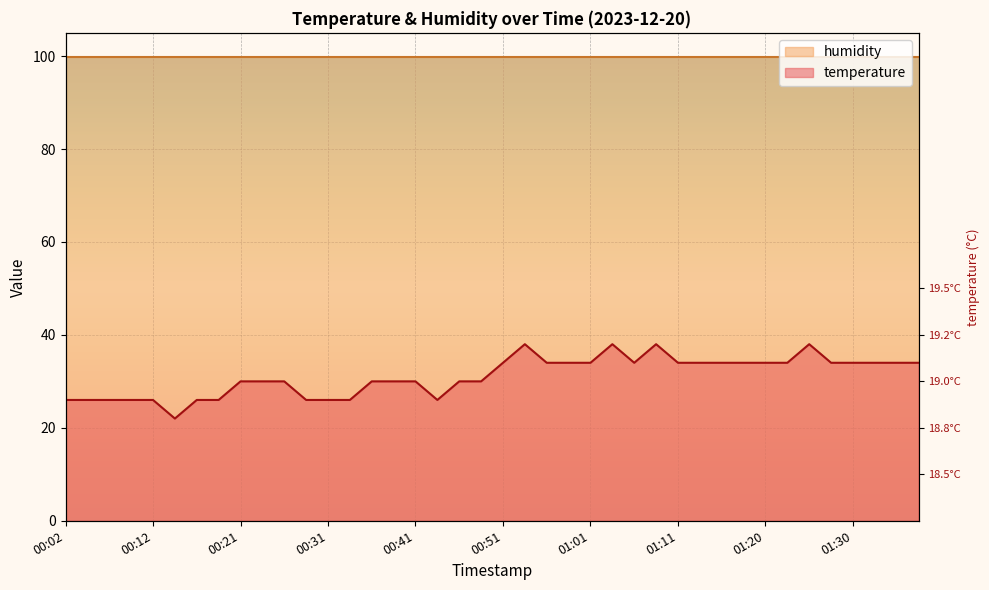

Reading right to left, transcribe all the data shown in this chart.

01:38=34.0	01:35=34.0	01:33=34.0	01:30=34.0	01:28=34.0	01:25=38.0	01:23=34.0	01:20=34.0	01:18=34.0	01:16=34.0	01:13=34.0	01:11=34.0	01:08=38.0	01:06=34.0	01:03=38.0	01:01=34.0	00:58=34.0	00:56=34.0	00:53=38.0	00:51=34.0	00:48=30.0	00:46=30.0	00:44=26.0	00:41=30.0	00:39=30.0	00:36=30.0	00:34=26.0	00:31=26.0	00:29=26.0	00:26=30.0	00:24=30.0	00:21=30.0	00:19=26.0	00:17=26.0	00:14=22.0	00:12=26.0	00:09=26.0	00:07=26.0	00:04=26.0	00:02=26.0